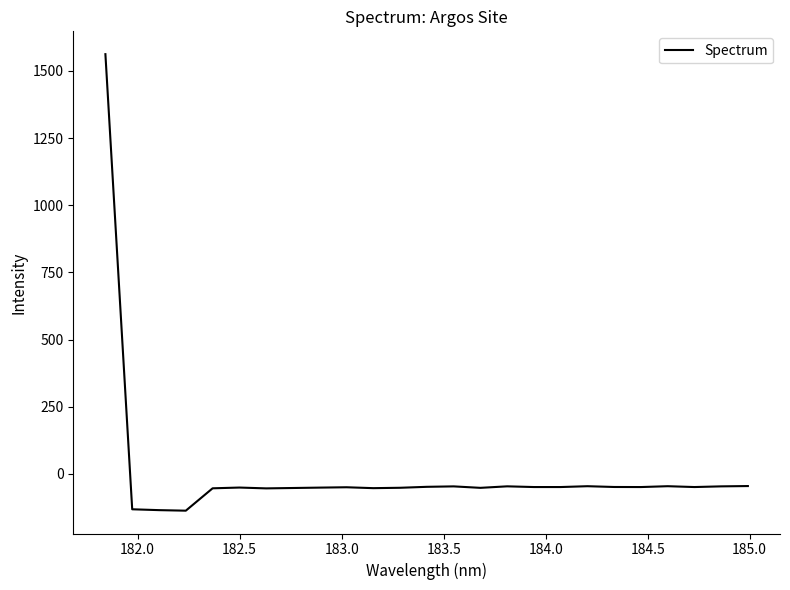

What is the difference between the maximum and minimum values?

1698.7